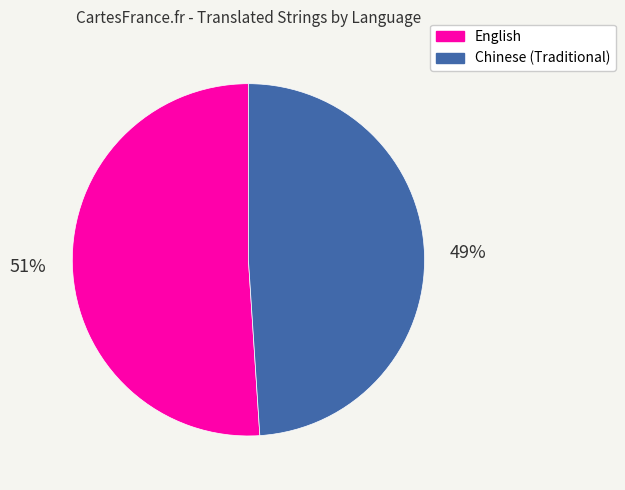

Combined, do English and Chinese (Traditional) account for over 50%?

Yes